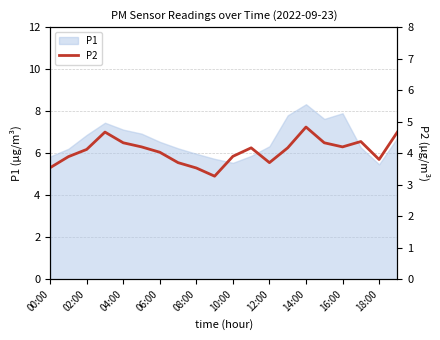

What is the label of the 1st point from the right?

19